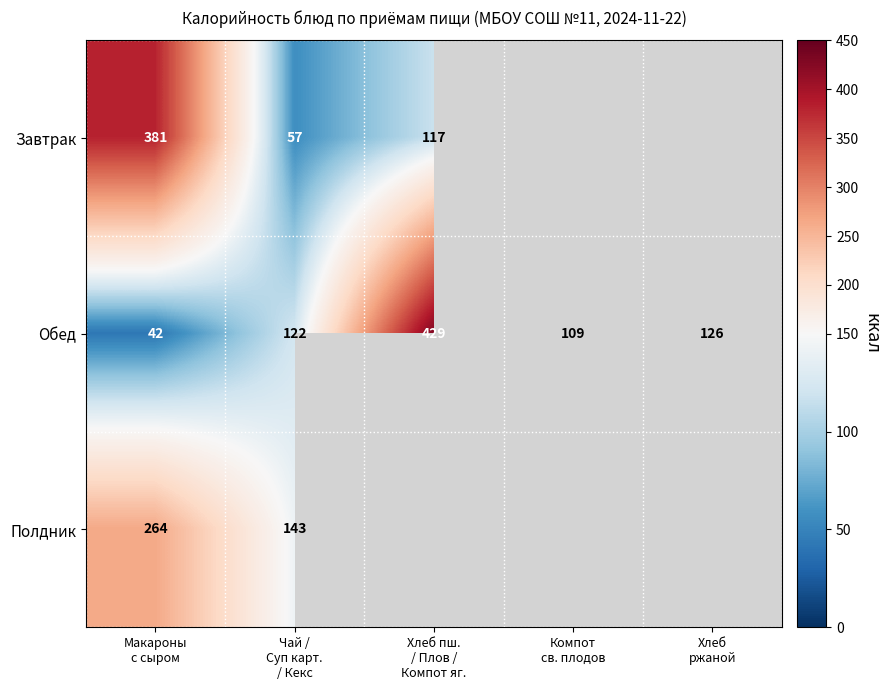

What is the lowest value of the Обед series?

42